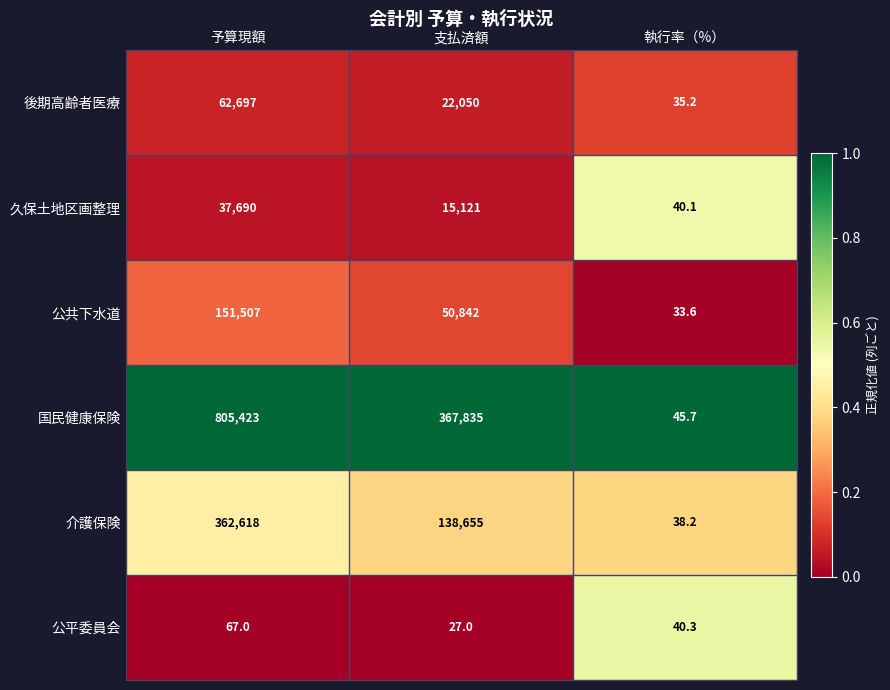

At which label is 後期高齢者医療 closest to 31366?

支払済額